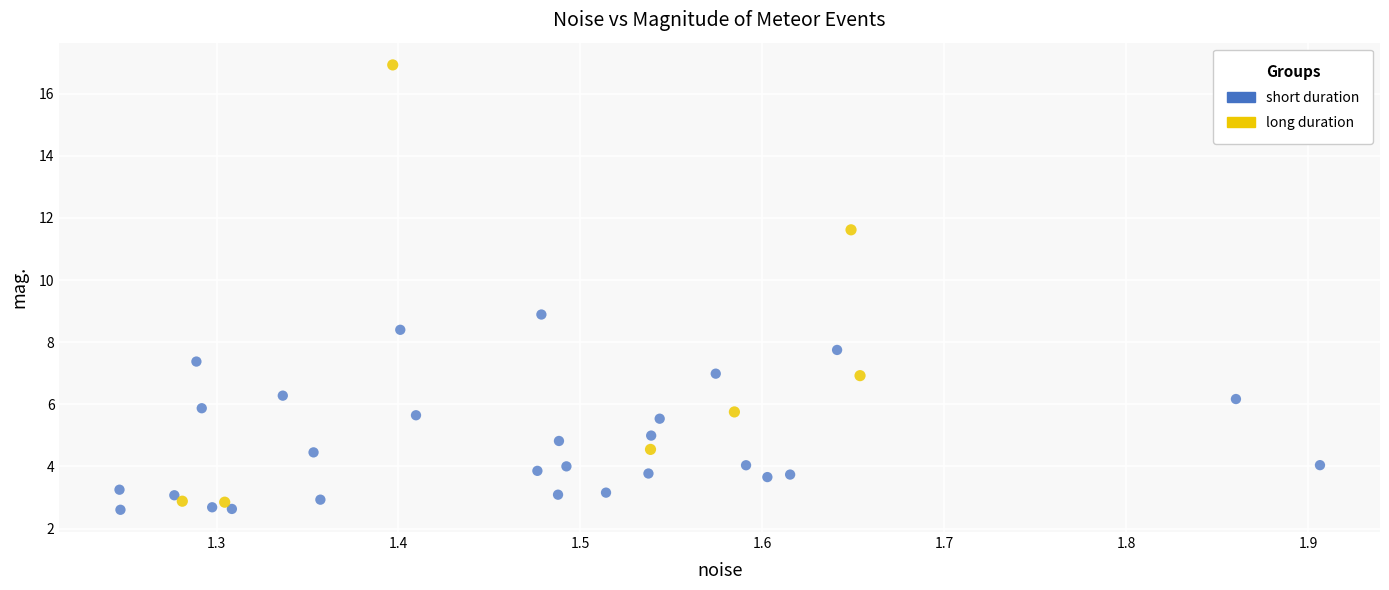

Which series has the largest Y range (max minus min)?

long duration